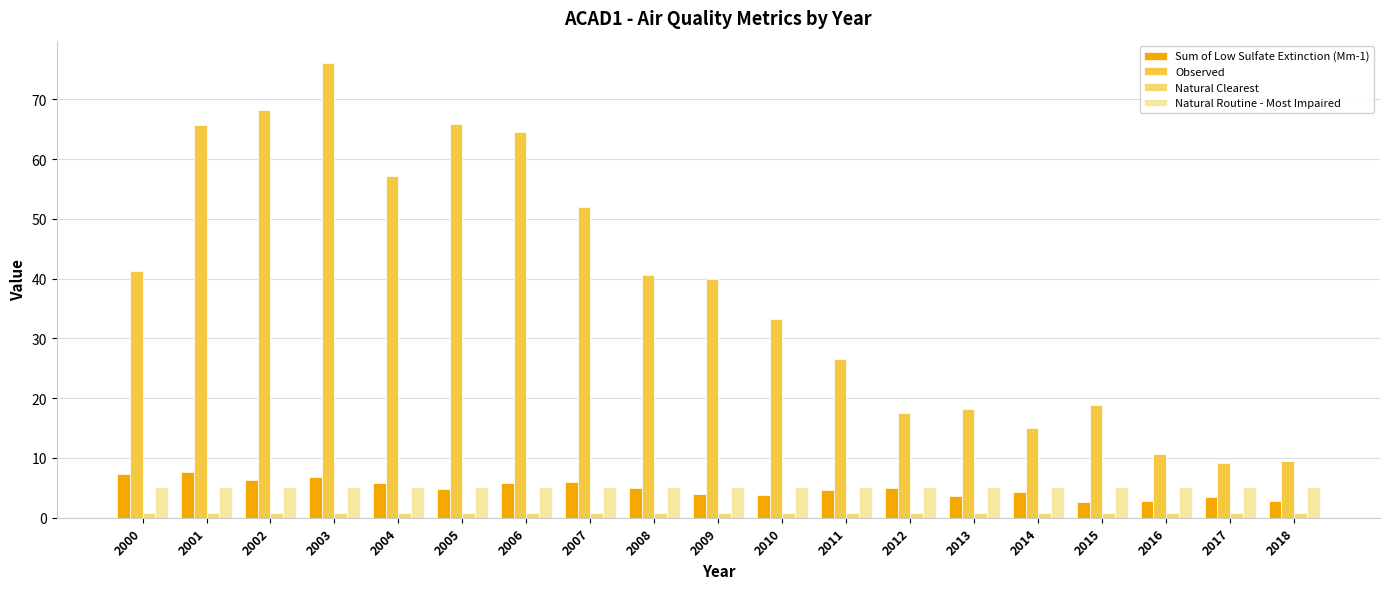

Between 2009 and 2011, which series saw the biggest shift?

Observed